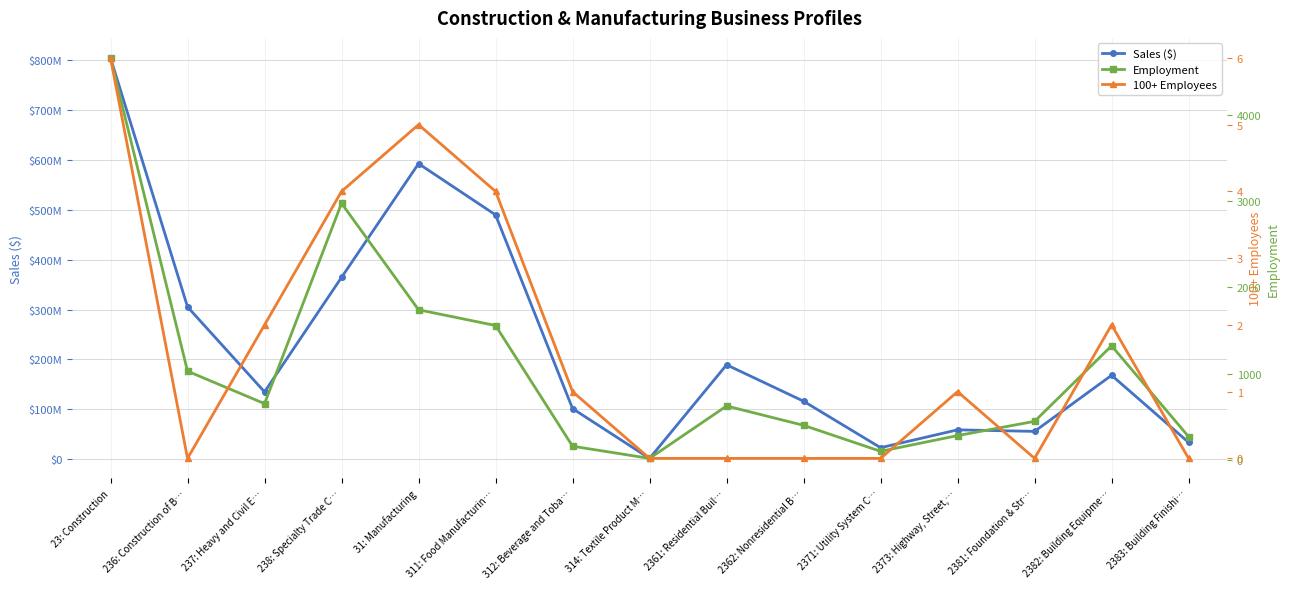

True or false: 100+ Employees has a value of 0 at 314: Textile Product M….

True